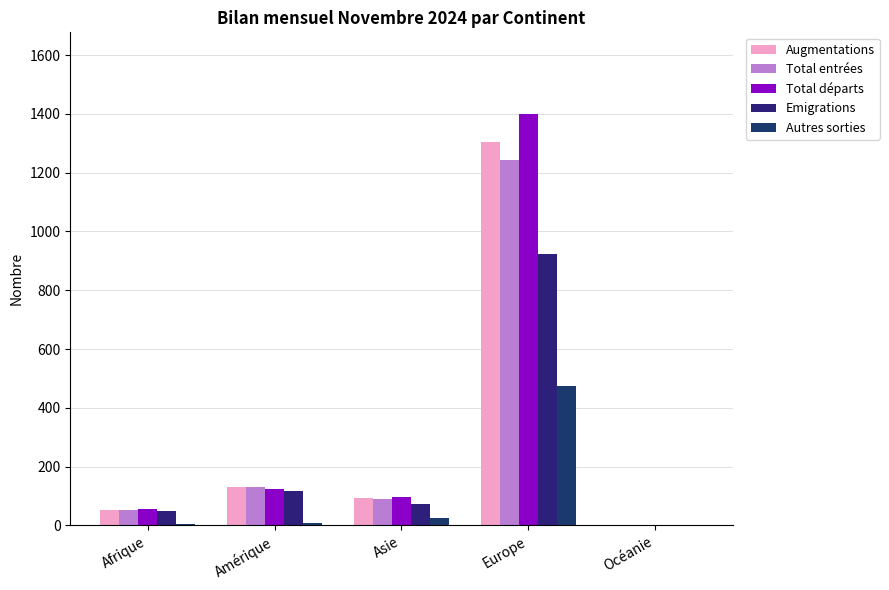

What is the maximum value shown in the chart?

1398